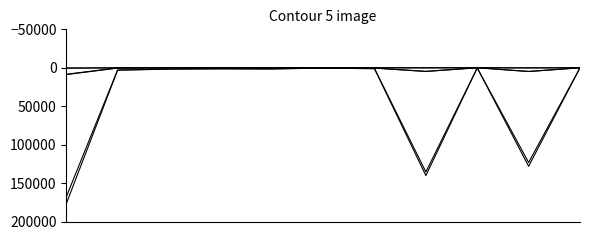

Is this an area chart (filled region under the line)?

No